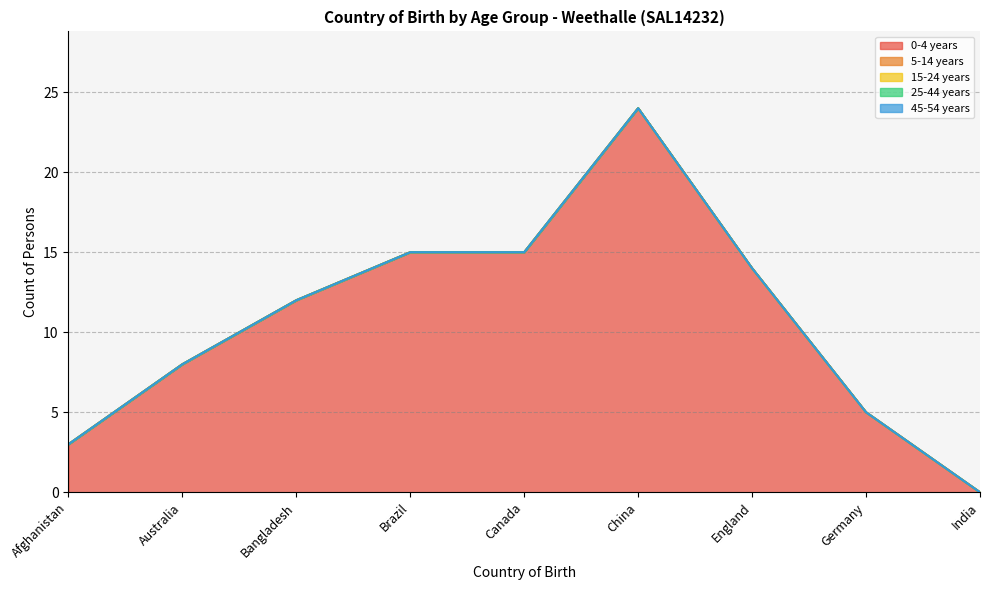

True or false: 0-4 years and 45-54 years cross at least once.

False